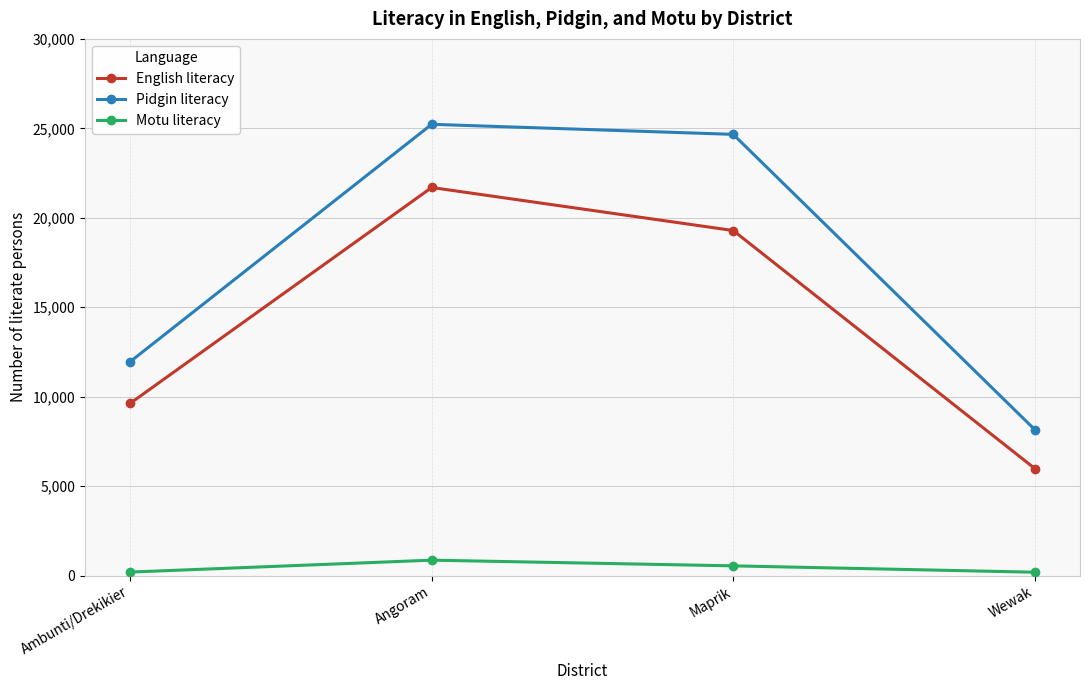

Which series has the widest spread of values?

Pidgin literacy